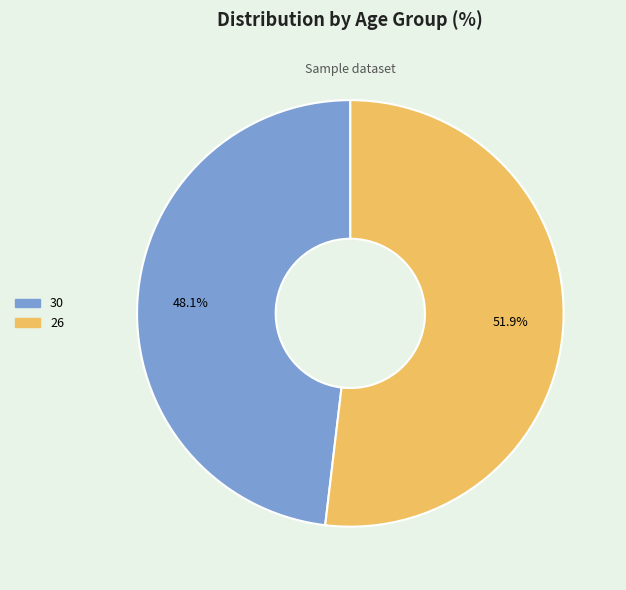

Is there any slice that represents more than half of the pie?

Yes